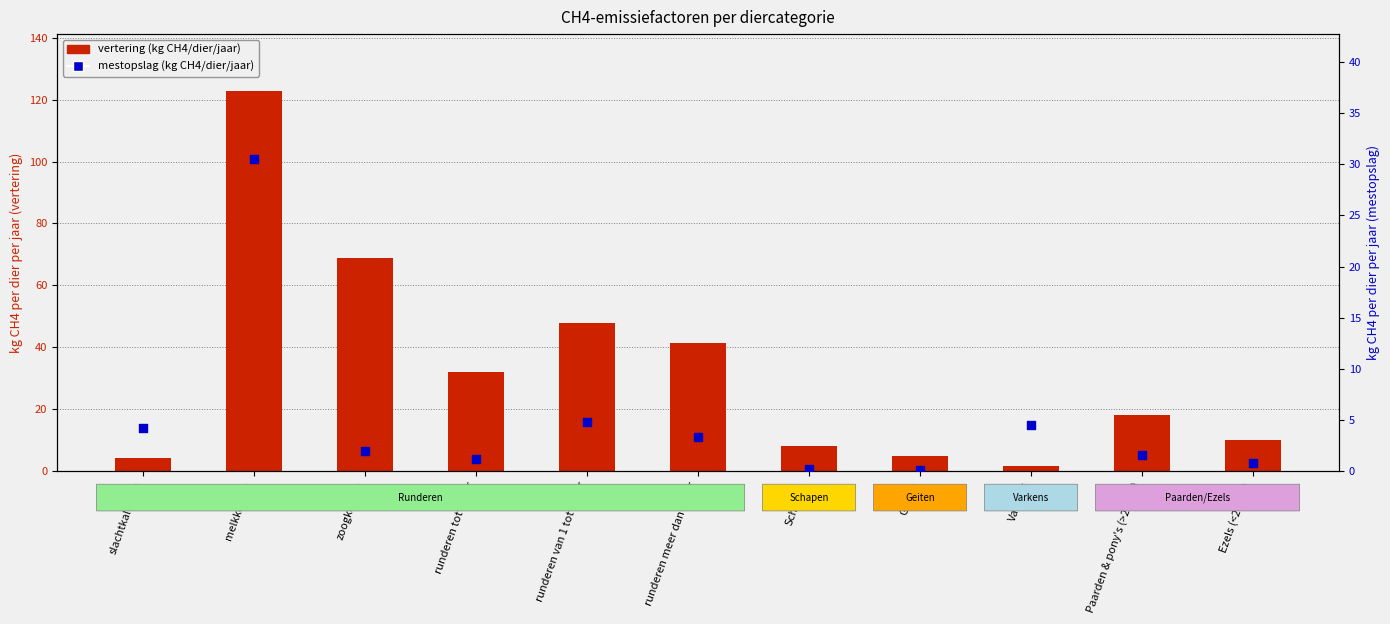

Is the value of vertering (kg CH4/dier/jaar) at Varkens greater than the value of mestopslag (kg CH4/dier/jaar) at zoogkoeien?

No